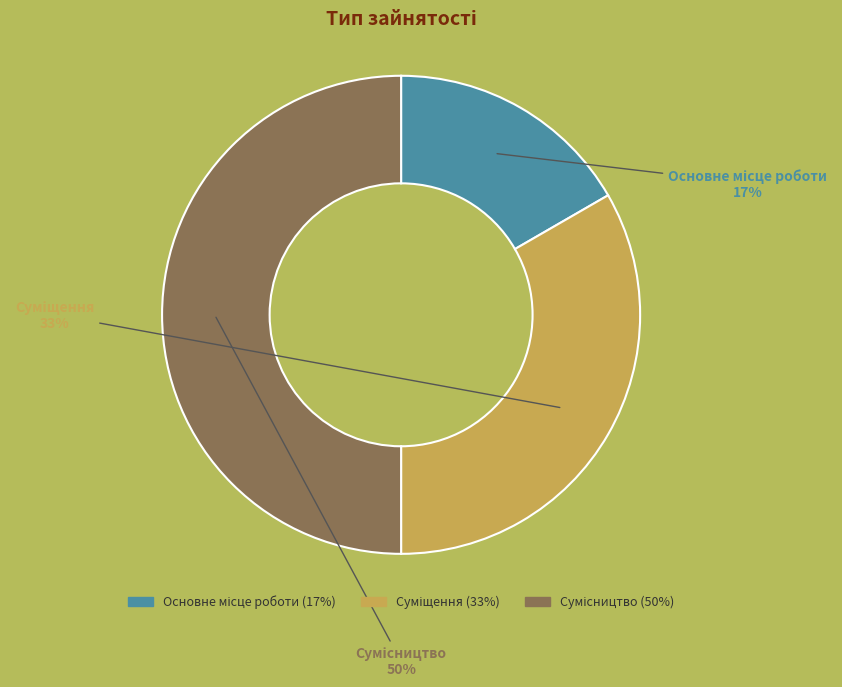

To the nearest percent, what is the average slice percentage?

33%